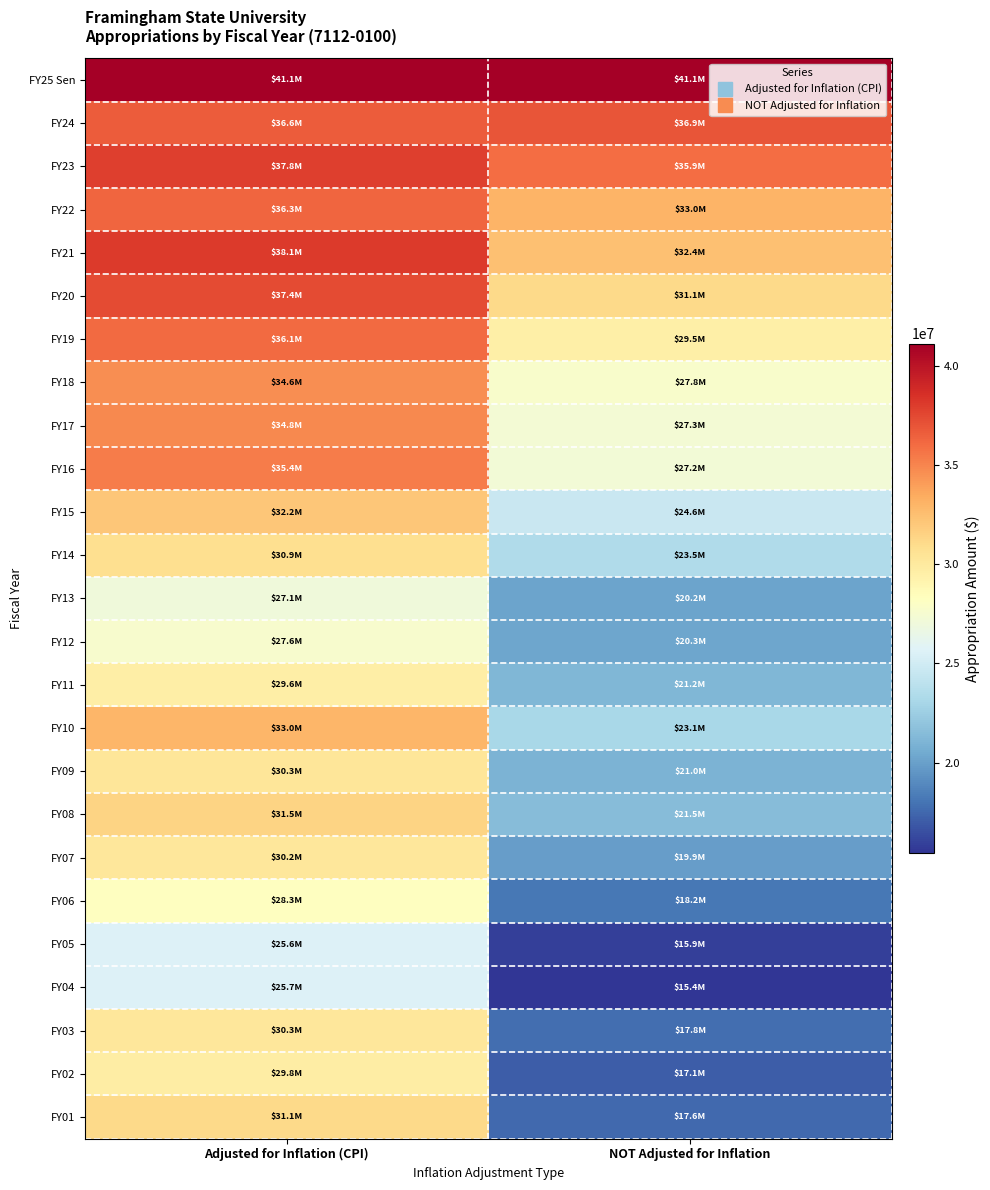

What is the total value across all series at NOT Adjusted for Inflation?

619797199